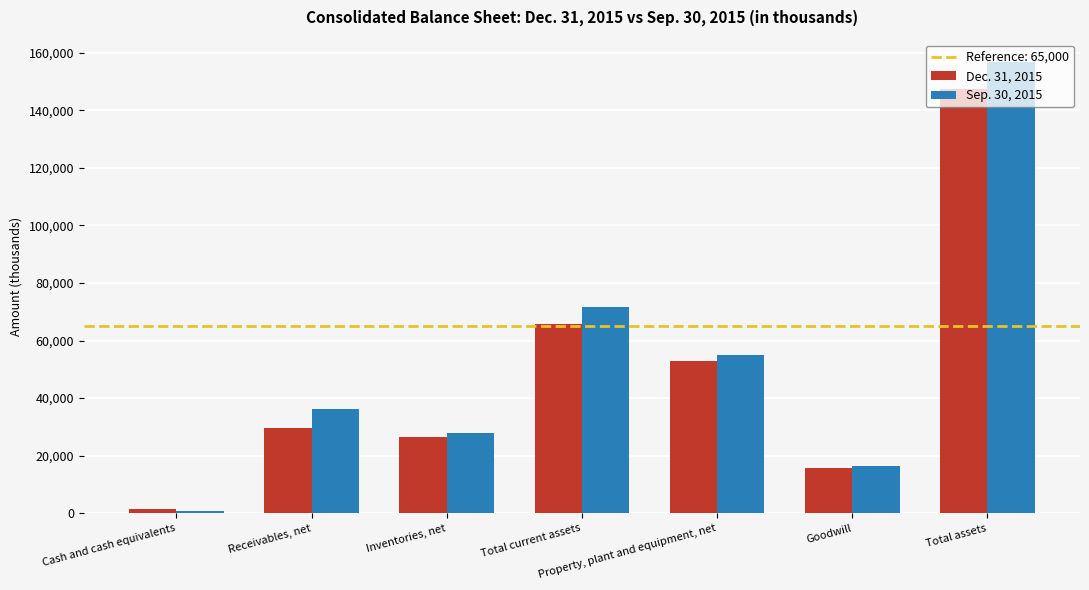

List the series in order of their overall mean, lowest first.

Dec. 31, 2015, Sep. 30, 2015